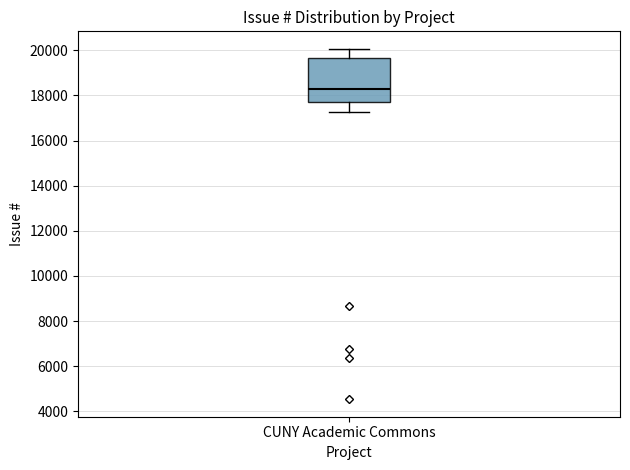

Transcribe this box plot: give where the median line is, the range the box spans, and where the two whiskers end, as read against the y-axis. The values are not printed on the chart, so give them approximately, as read against the axis.

median 18200, box 17800 to 19600, whiskers 17200 to 20000